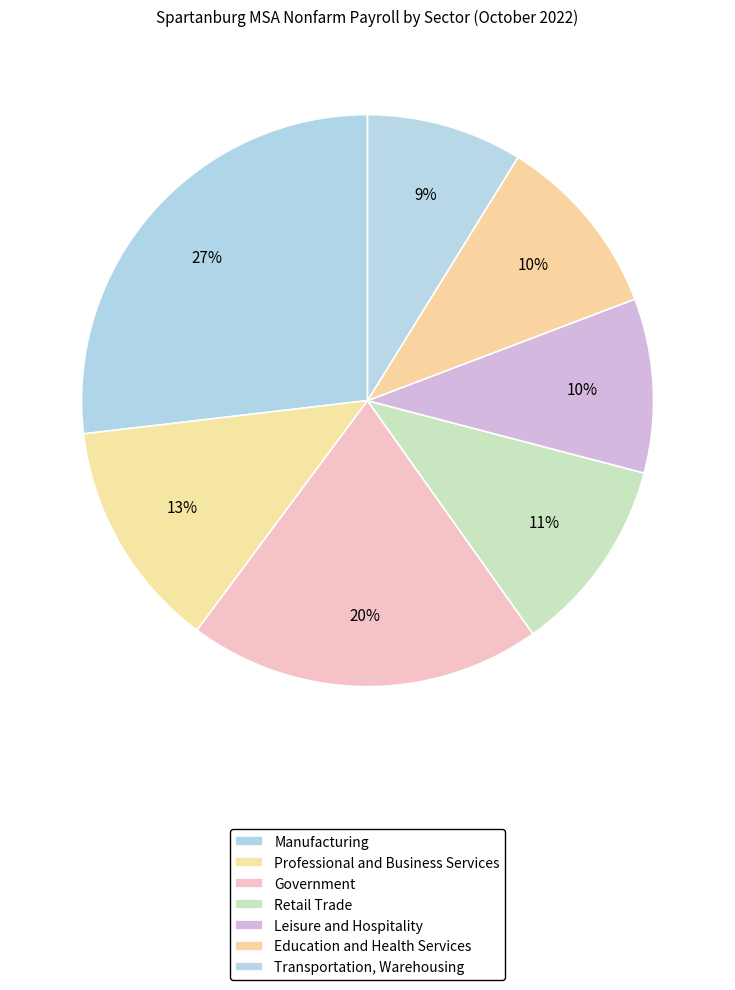

How many slices are in this pie chart?

7